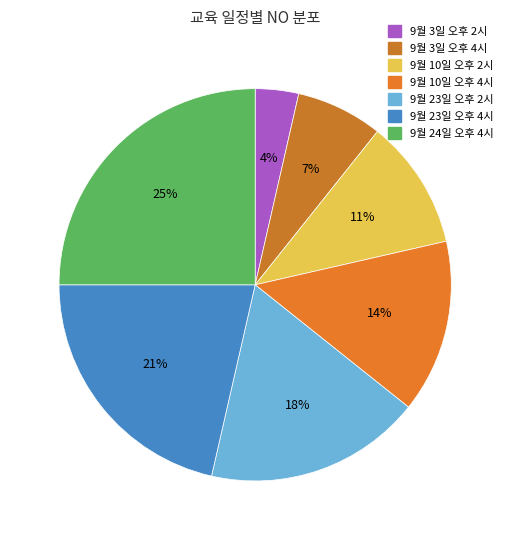

Between 9월 24일 오후 4시 and 9월 10일 오후 2시, which is larger?

9월 24일 오후 4시